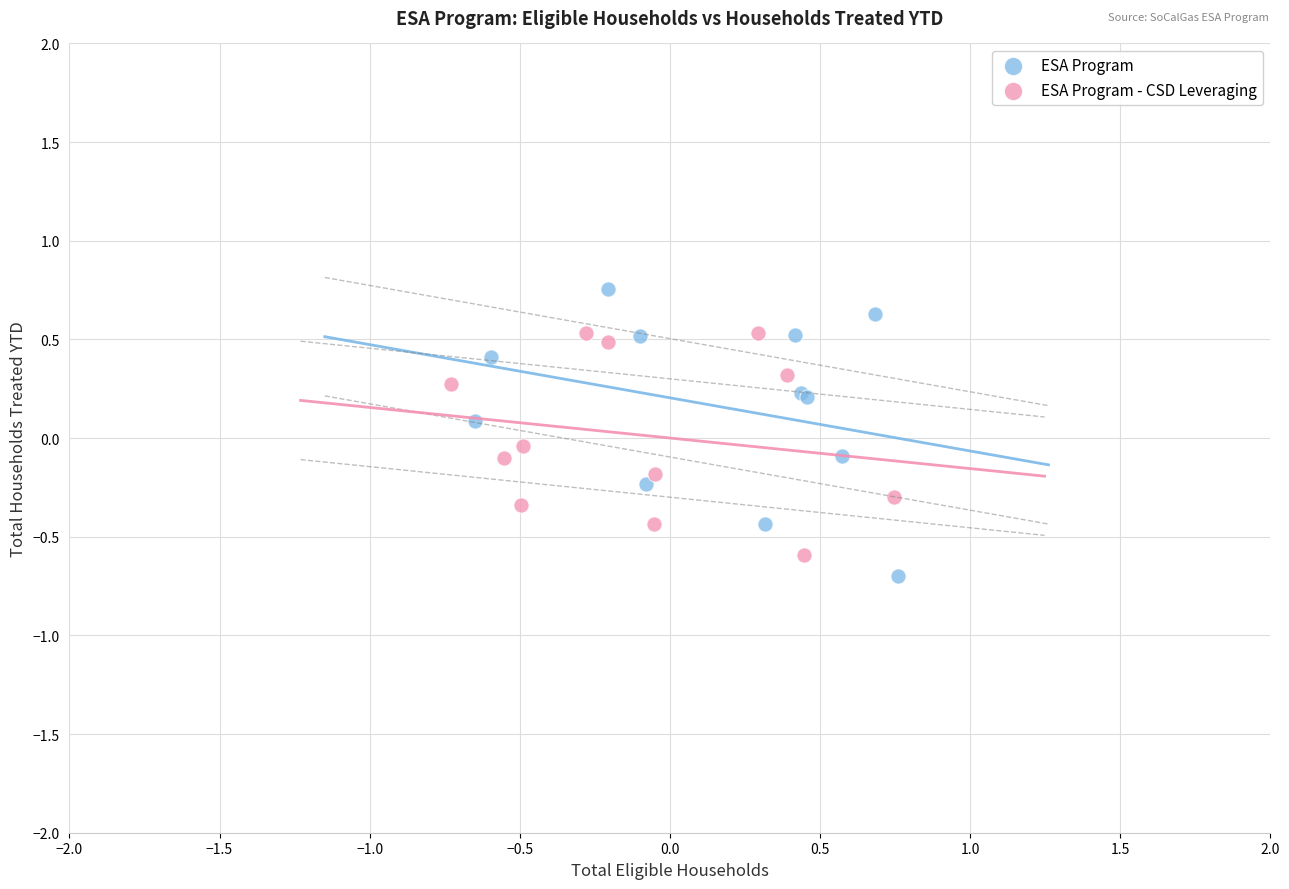

What are all the series names shown in the legend?

ESA Program, ESA Program - CSD Leveraging